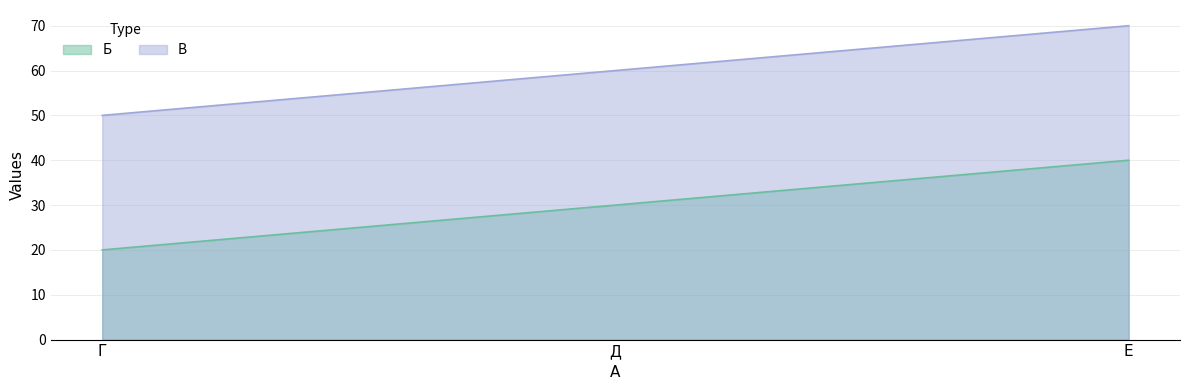

What is the value of the В point at the 1st from the left?

50